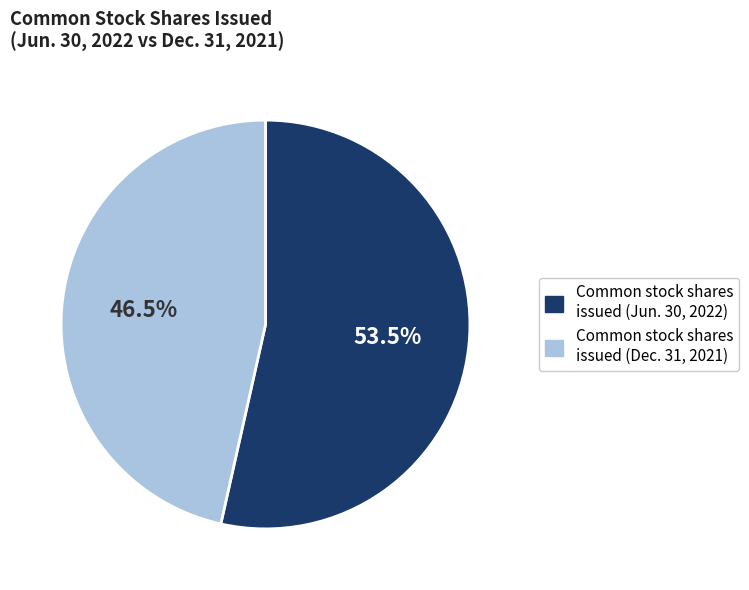

Approximately how many times larger is the value at Common stock shares issued (Jun. 30, 2022) compared to Common stock shares issued (Dec. 31, 2021)?

1.2